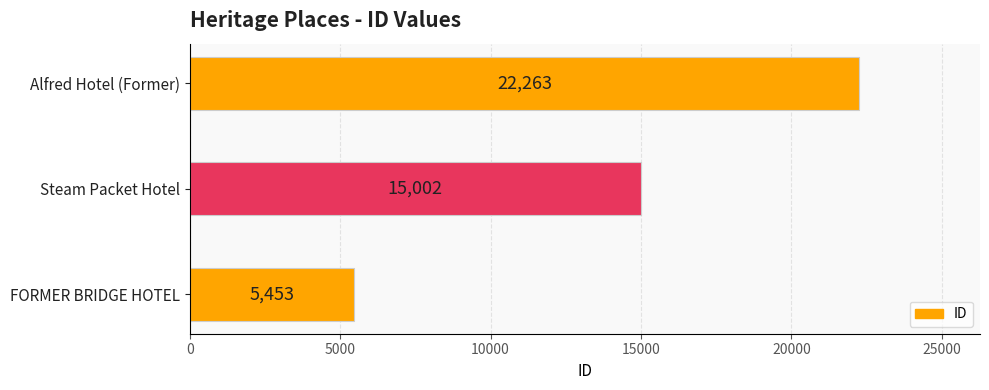

Between FORMER BRIDGE HOTEL and Steam Packet Hotel, which is larger?

Steam Packet Hotel